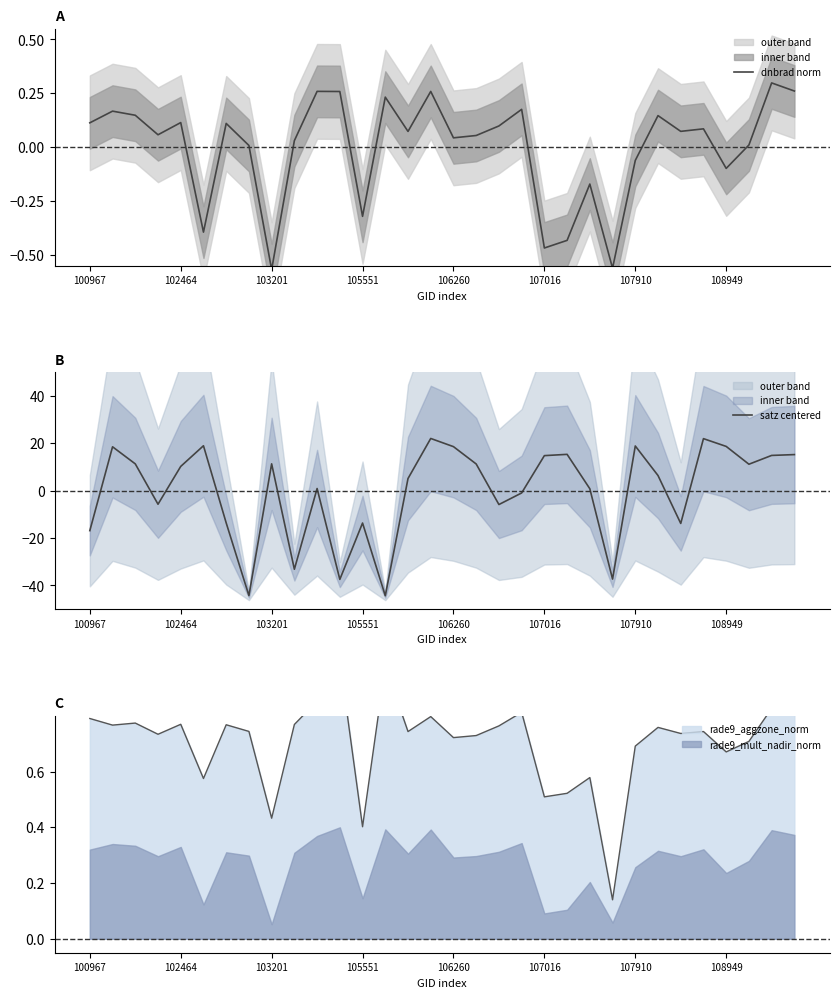

True or false: satz centered and dnbrad norm cross at least once.

True